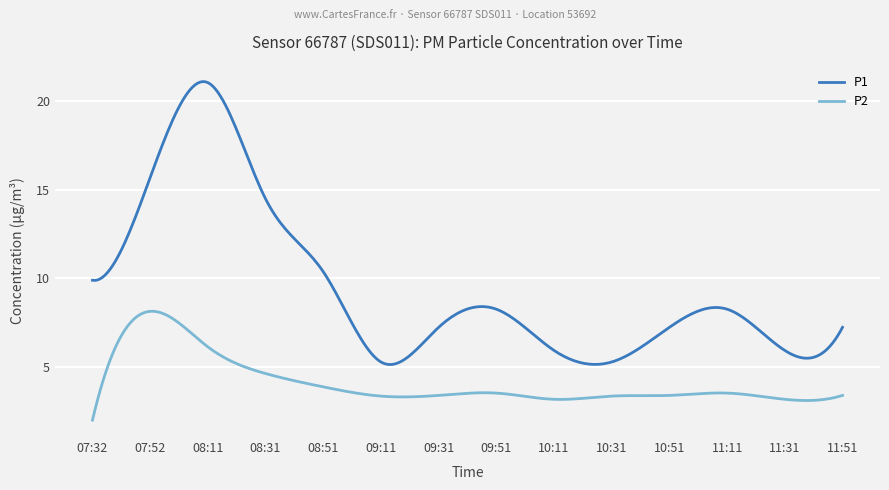

True or false: P2 and P1 intersect in this chart.

False